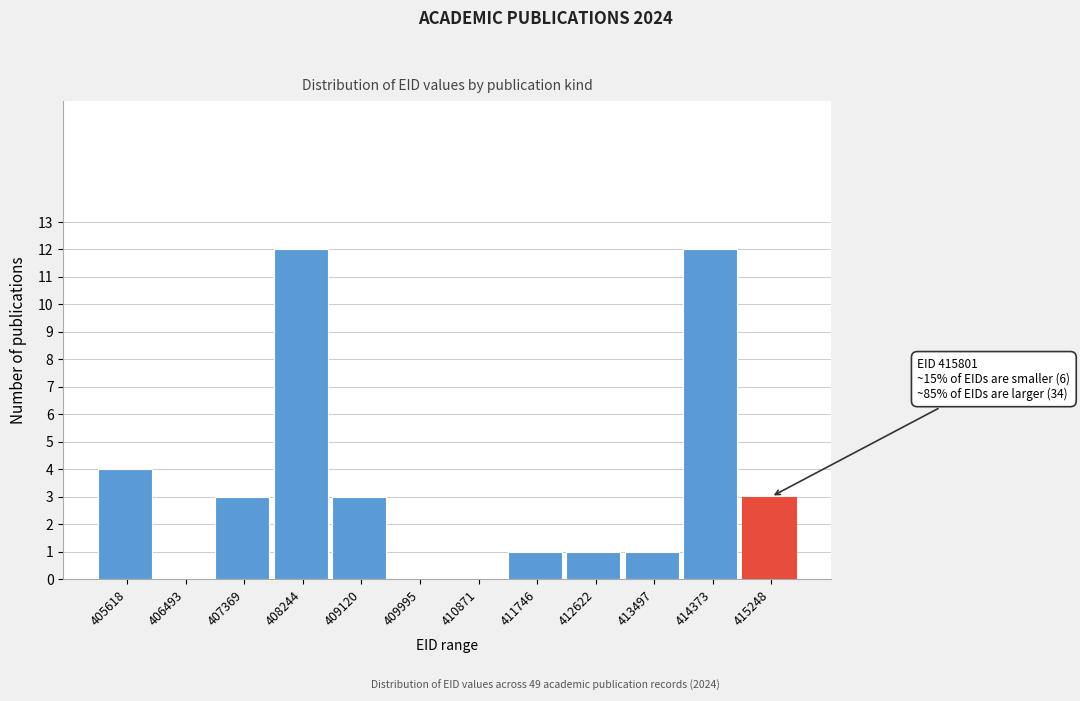

Reading left to right, transcribe all the data shown in this chart.

405618=4	406493=0	407369=3	408244=12	409120=3	409995=0	410871=0	411746=1	412622=1	413497=1	414373=12	415248=3